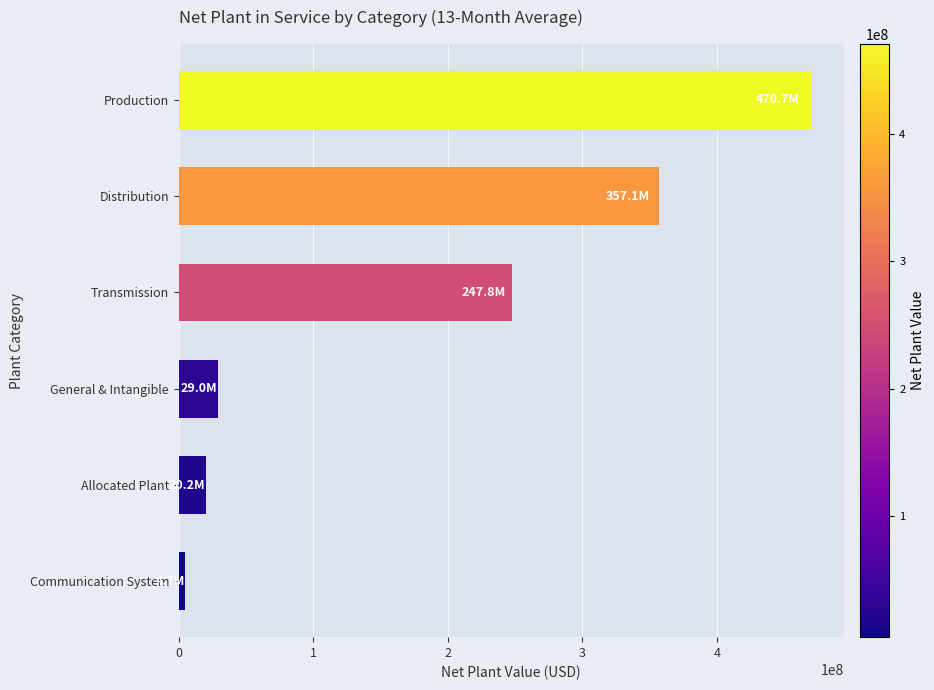

Between Transmission and General & Intangible, which is larger?

Transmission